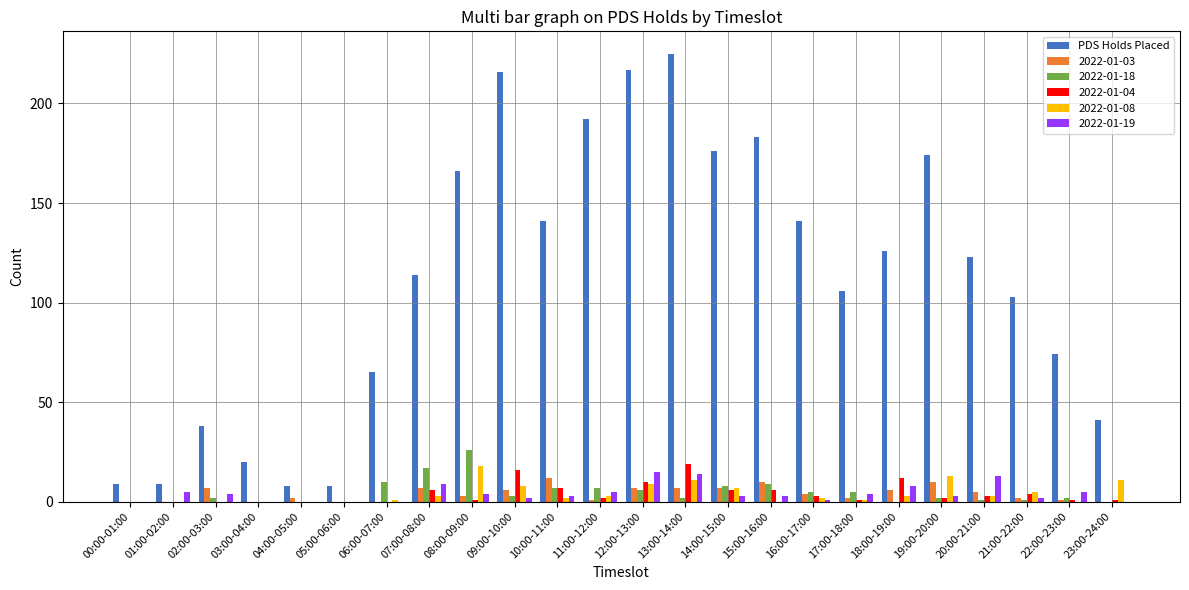

Between 11:00-12:00 and 16:00-17:00, which series saw the biggest shift?

PDS Holds Placed